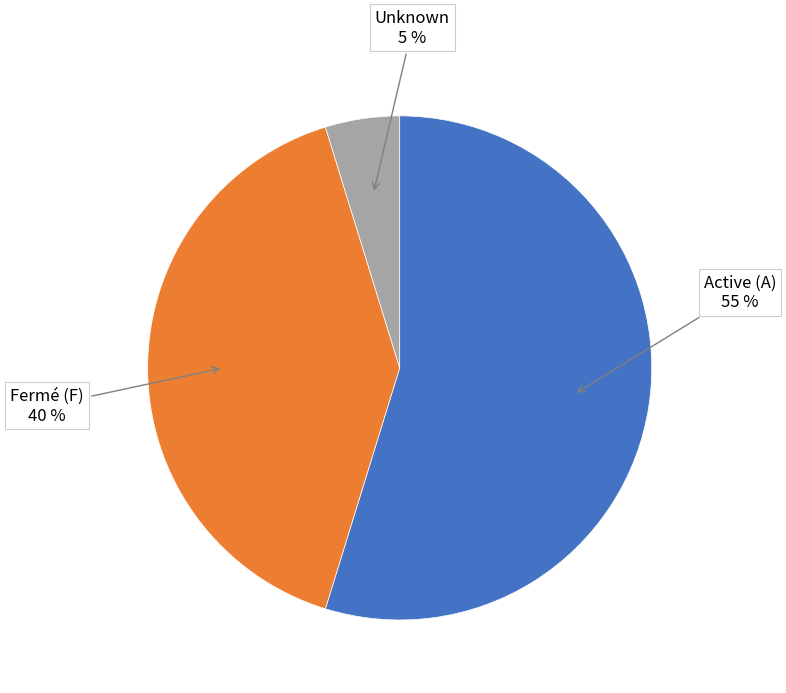

Between Fermé (F) and Active (A), which is larger?

Active (A)